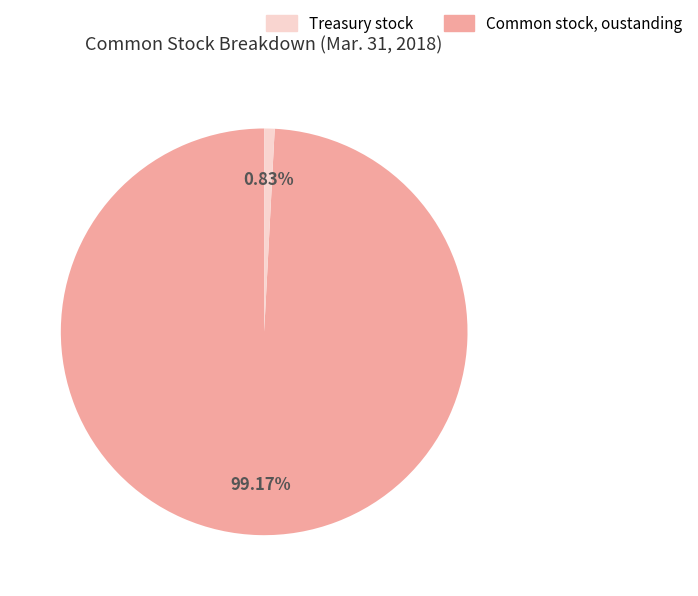

Count the number of slices in the pie.

2